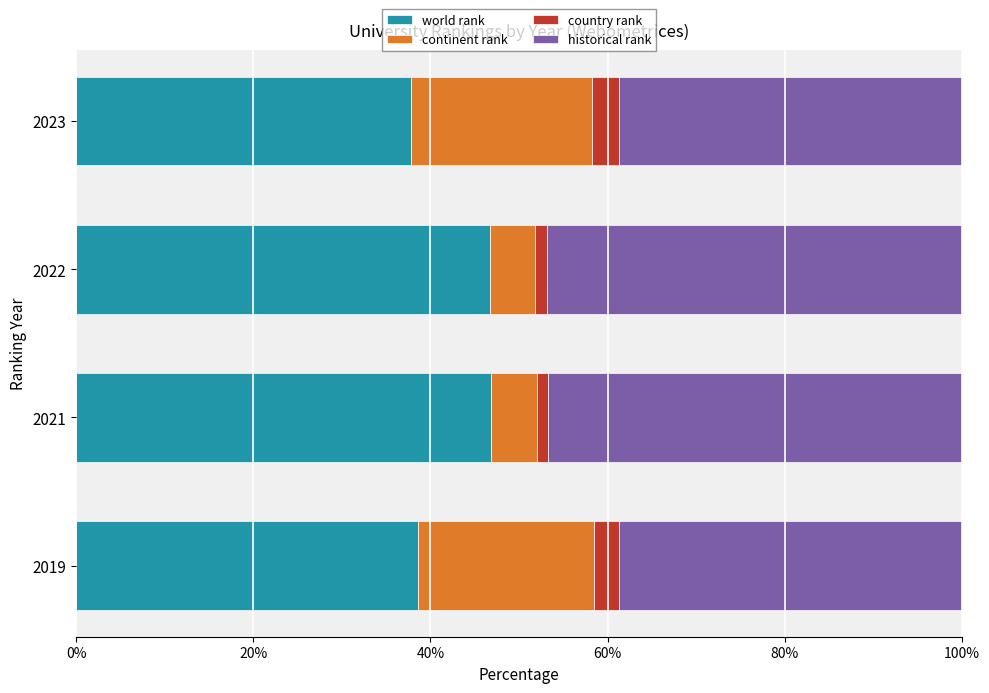

What is the average value of the world rank series?

42.5